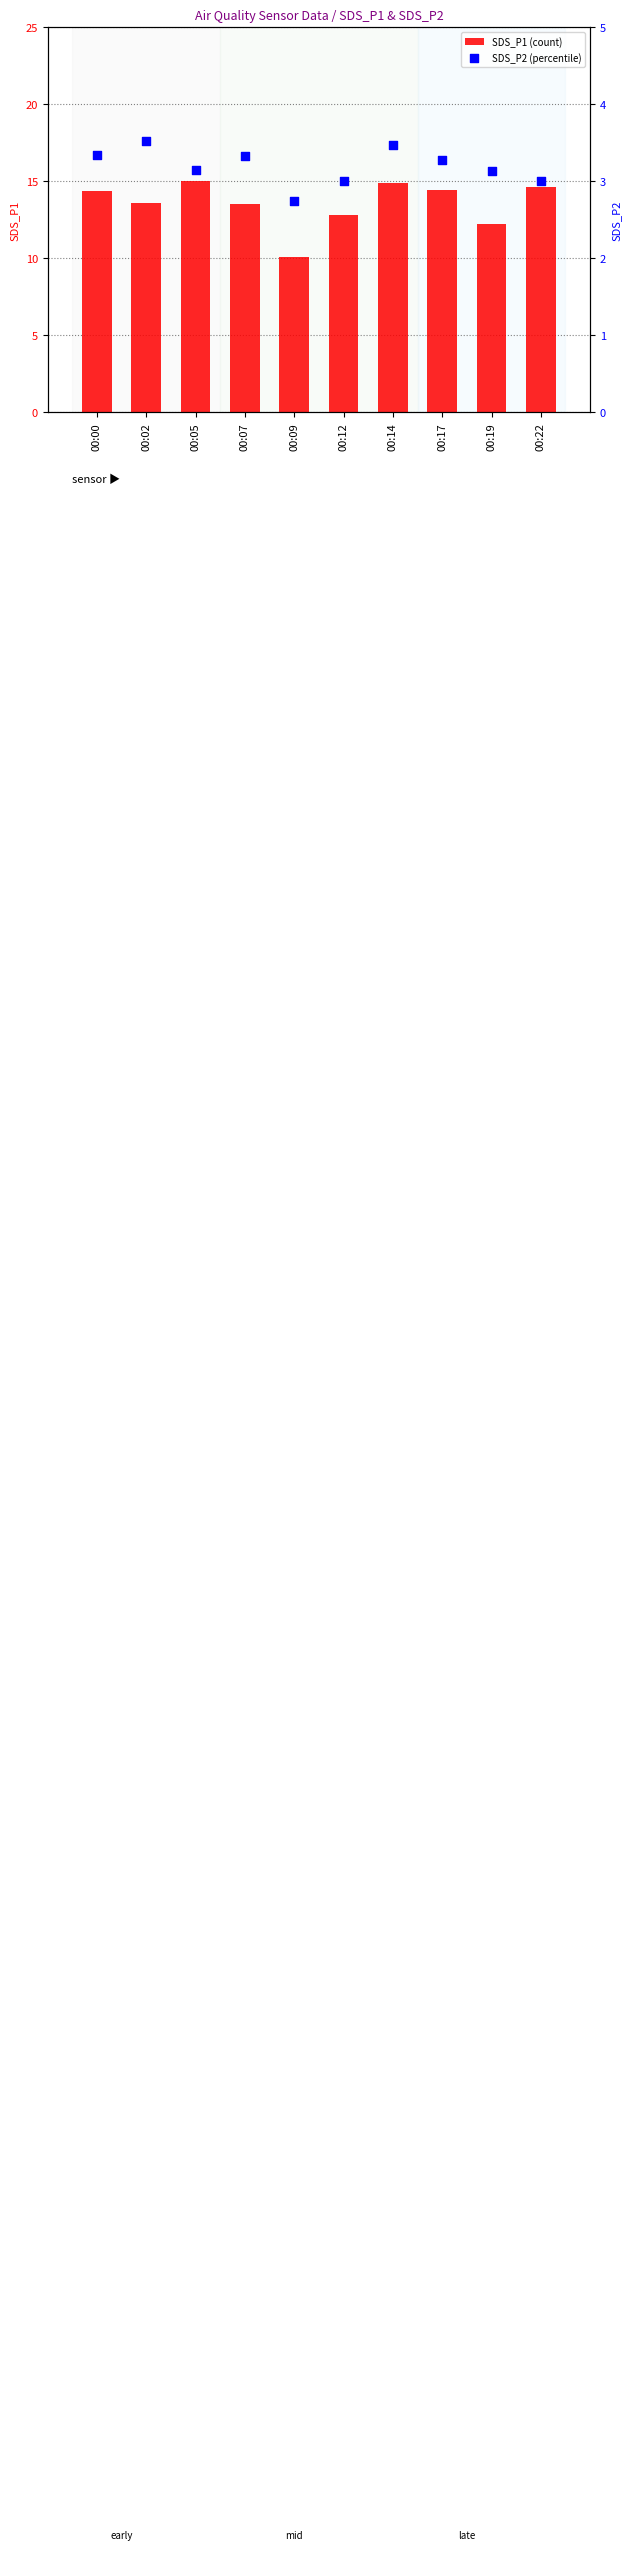

Which series has the widest spread of Y values?

SDS_P1 (count)